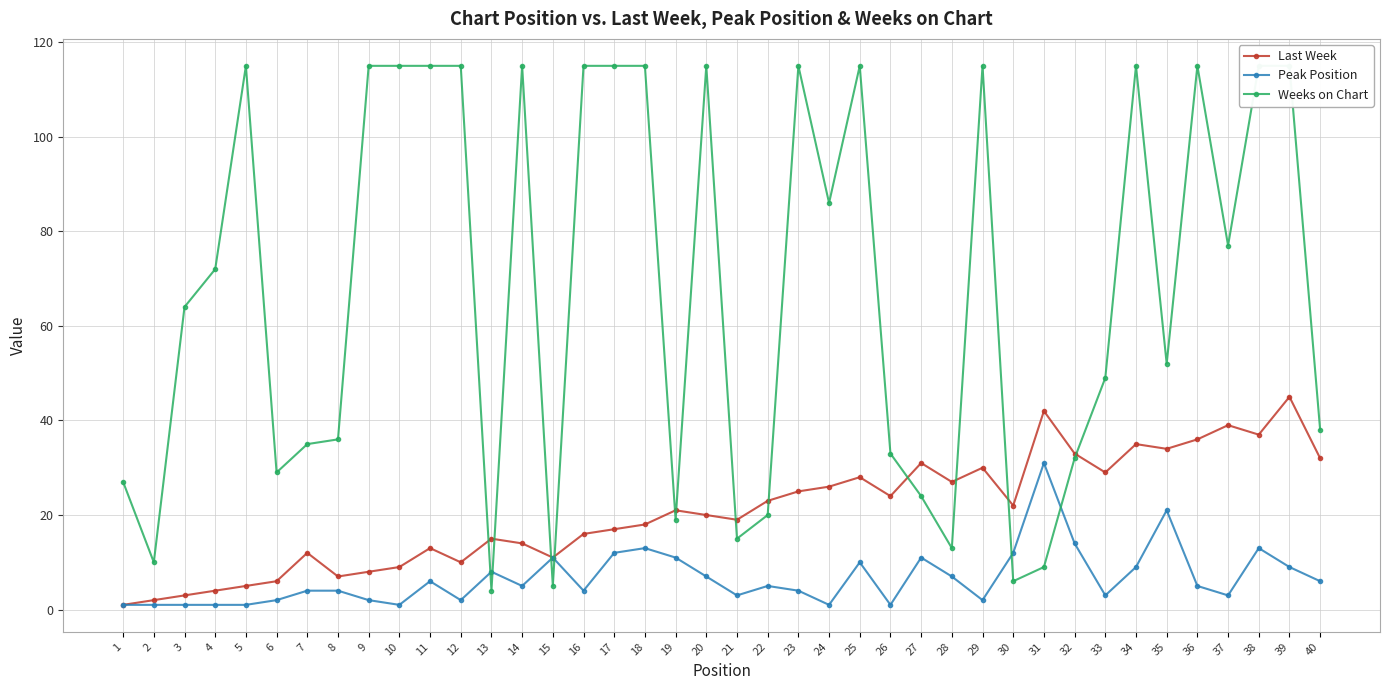

How many lines are shown in the chart?

3